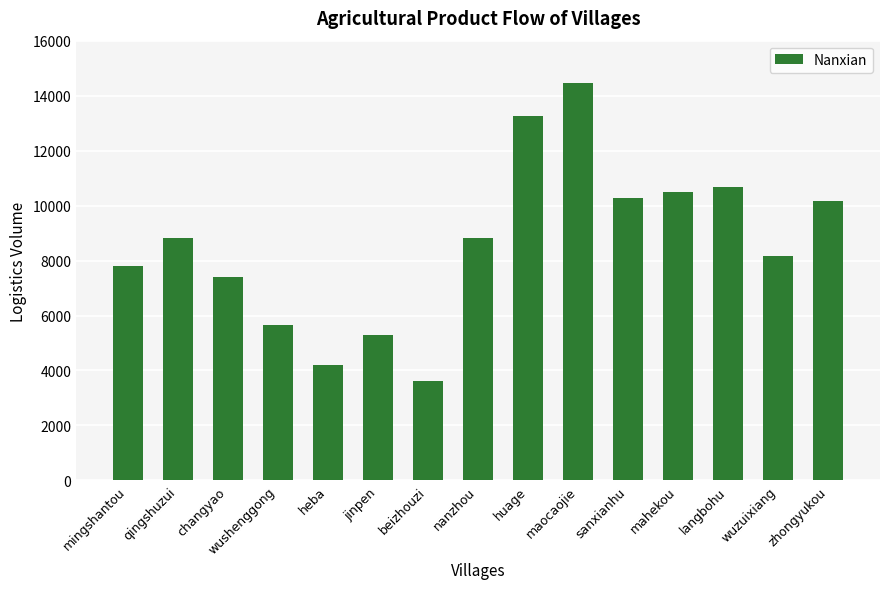

What is the average value?

8601.4